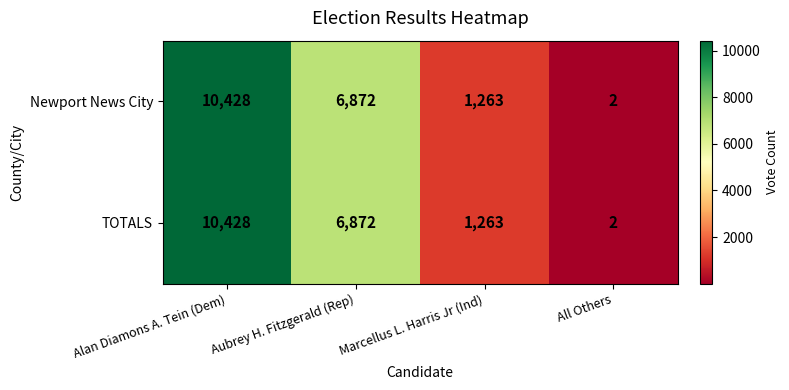

What is the approximate value of Newport News City at Aubrey H. Fitzgerald (Rep), to the nearest 100?

6900